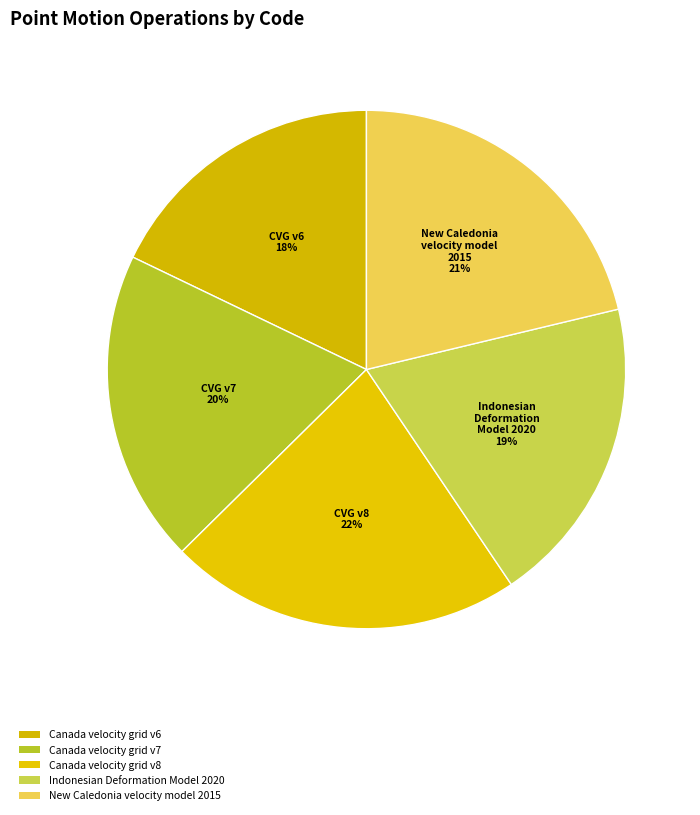

Does Canada velocity grid v6 account for over 50% of the chart?

No